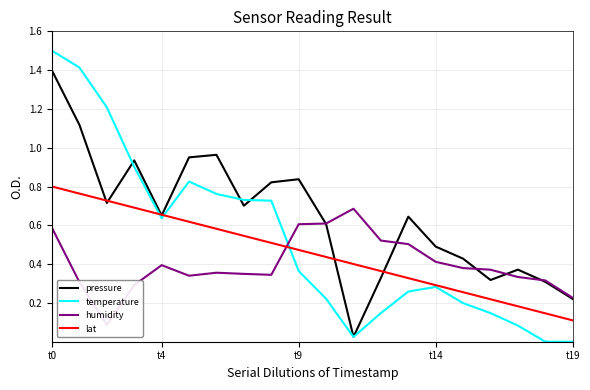

At which category is the sum across all series the highest?

t0